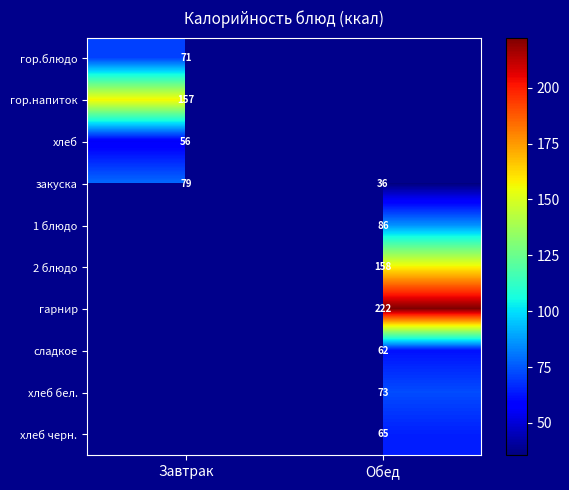

The хлеб бел. series shows 23.1 at Обед. True or false?

False